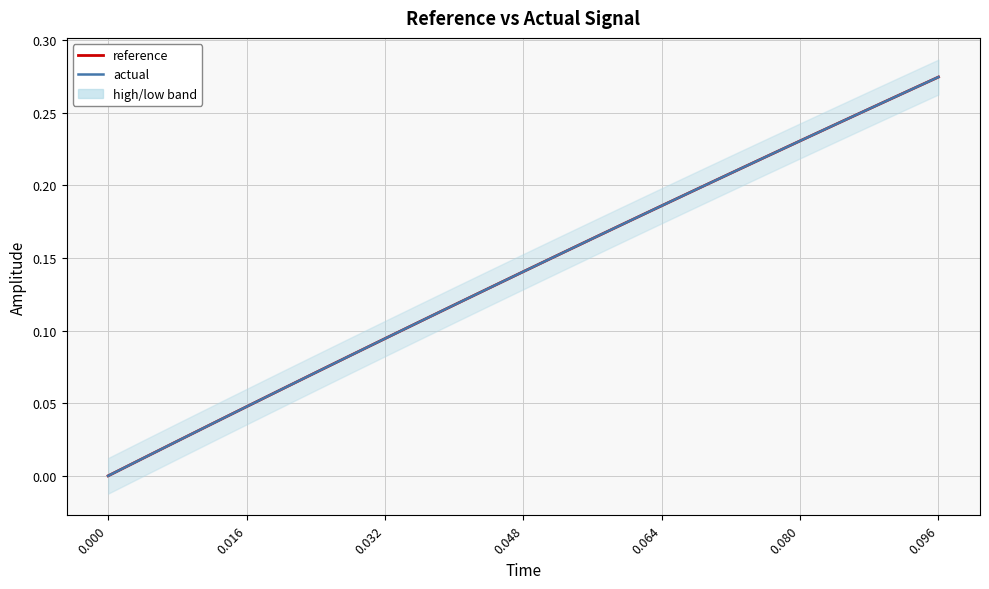

Reading right to left, transcribe all the data shown in this chart.

reference: 0.3	0.3	0.3	0.2	0.2	0.2	0.2	0.2	0.2	0.2	0.2	0.2	0.1	0.1	0.1	0.1	0.1	0.1	0.1	0.1	0.0	0.0	0.0	0.0	0.0
actual: 0.3	0.3	0.3	0.2	0.2	0.2	0.2	0.2	0.2	0.2	0.2	0.2	0.1	0.1	0.1	0.1	0.1	0.1	0.1	0.1	0.0	0.0	0.0	0.0	0.0